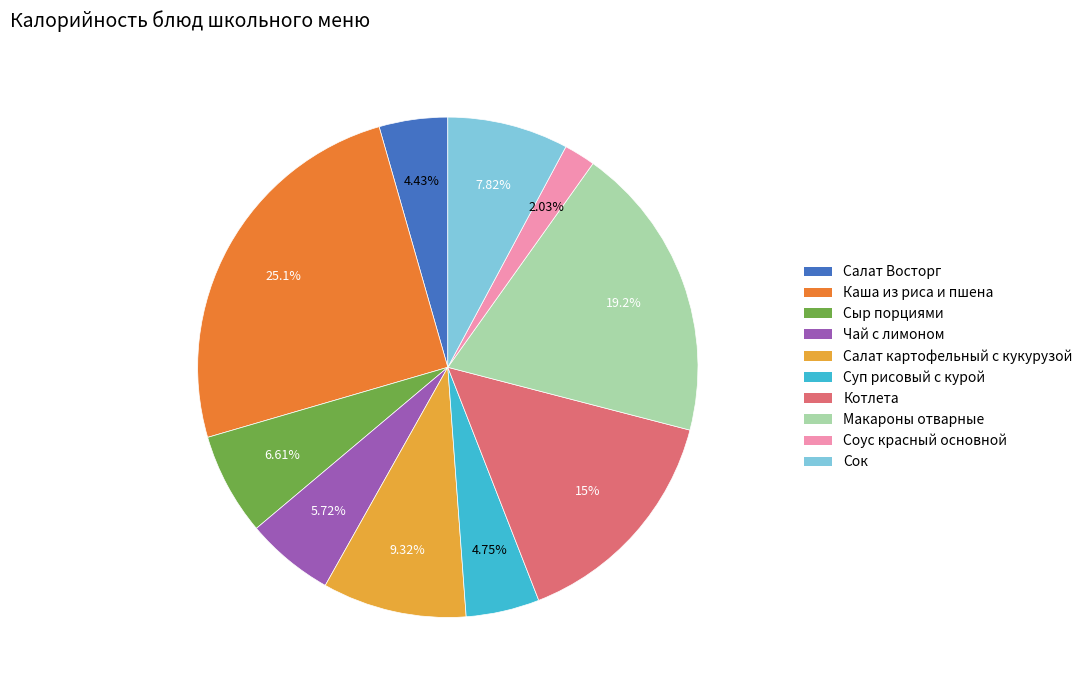

Is there any slice that represents more than half of the pie?

No